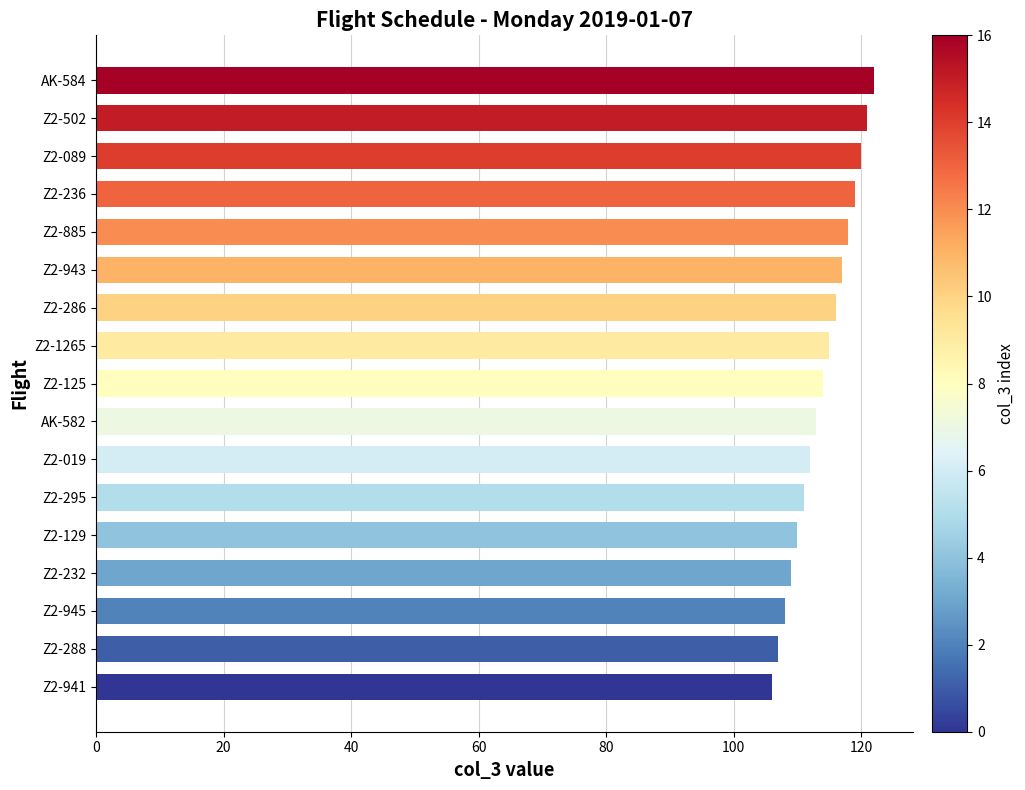

What is the maximum value shown in the chart?

122